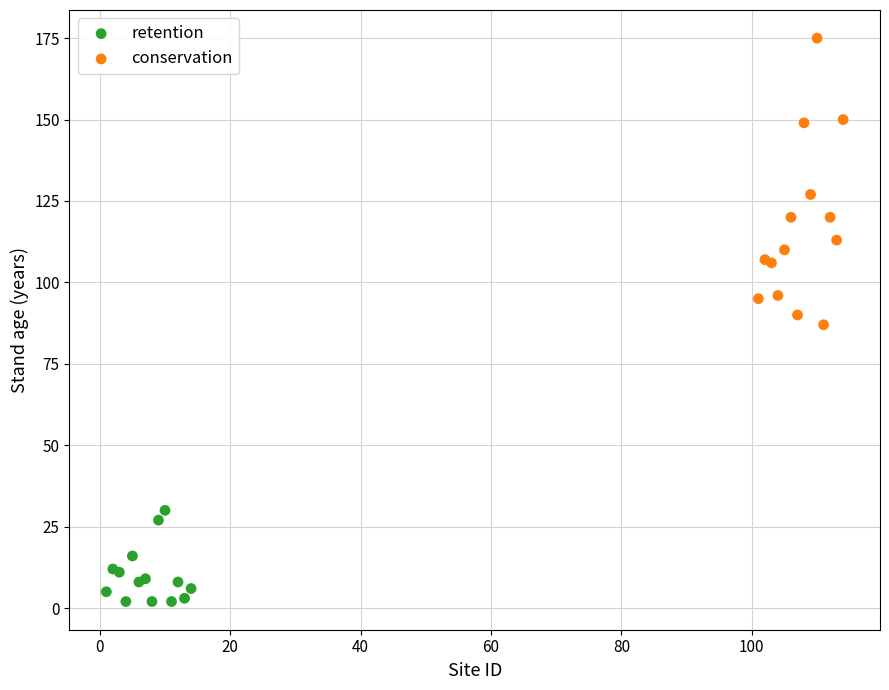

Which series has the widest spread of Y values?

conservation